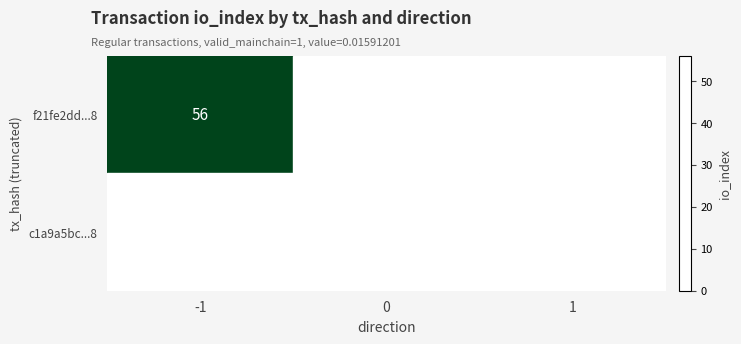

What is the average value of the f21fe2dd...8 series?

19